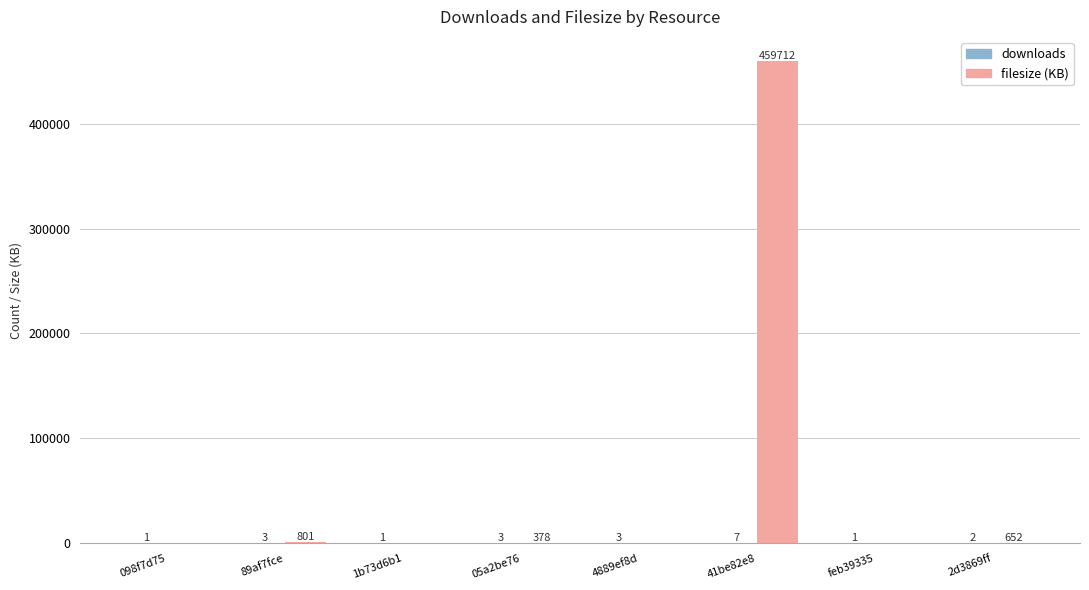

What is the maximum value for filesize (KB)?

459712.5